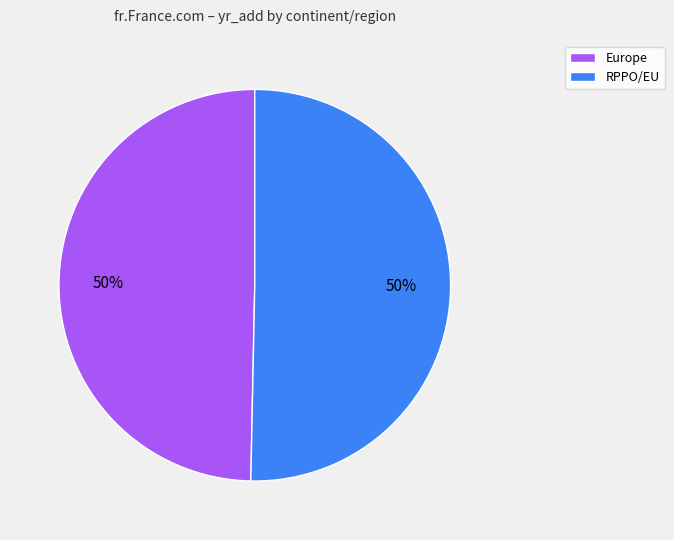

Combined, do Europe and RPPO/EU account for over 50%?

Yes